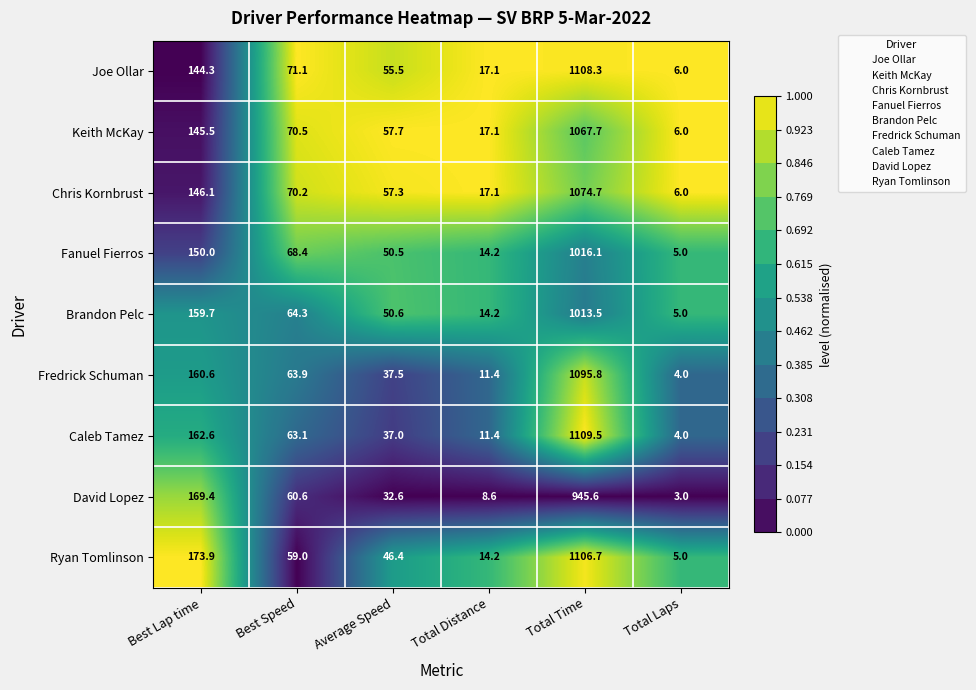

List the series in order of their peak value, lowest first.

David Lopez, Brandon Pelc, Fanuel Fierros, Keith McKay, Chris Kornbrust, Fredrick Schuman, Ryan Tomlinson, Joe Ollar, Caleb Tamez